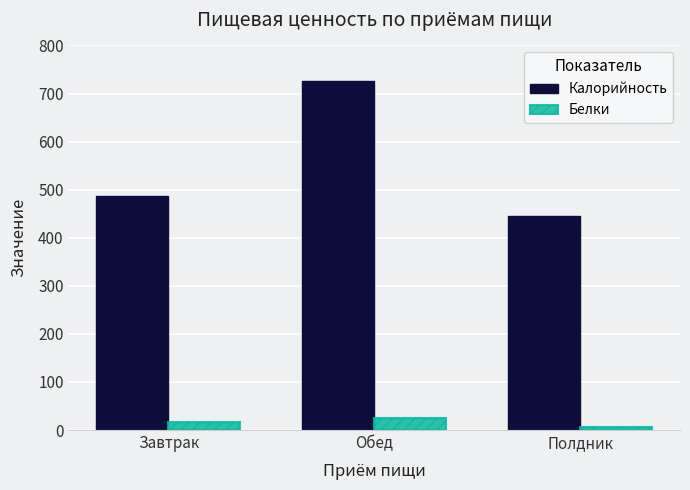

Reading left to right, list all the values displayed in this chart.

Калорийность: Завтрак=487.6	Обед=725.1	Полдник=445.4
Белки: Завтрак=17.1	Обед=24.7	Полдник=6.7